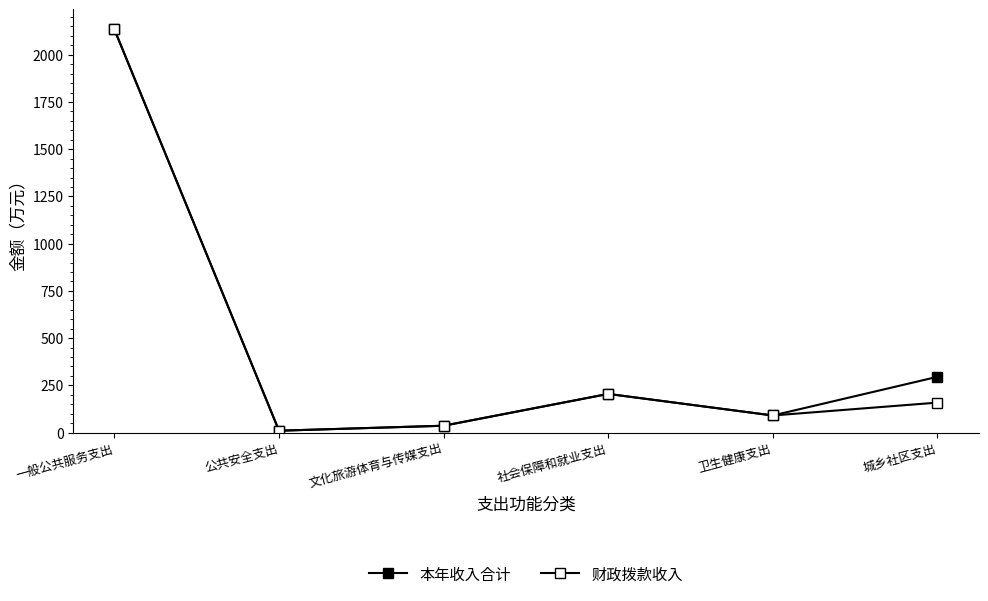

How many values in the 财政拨款收入 series are below 158?

3